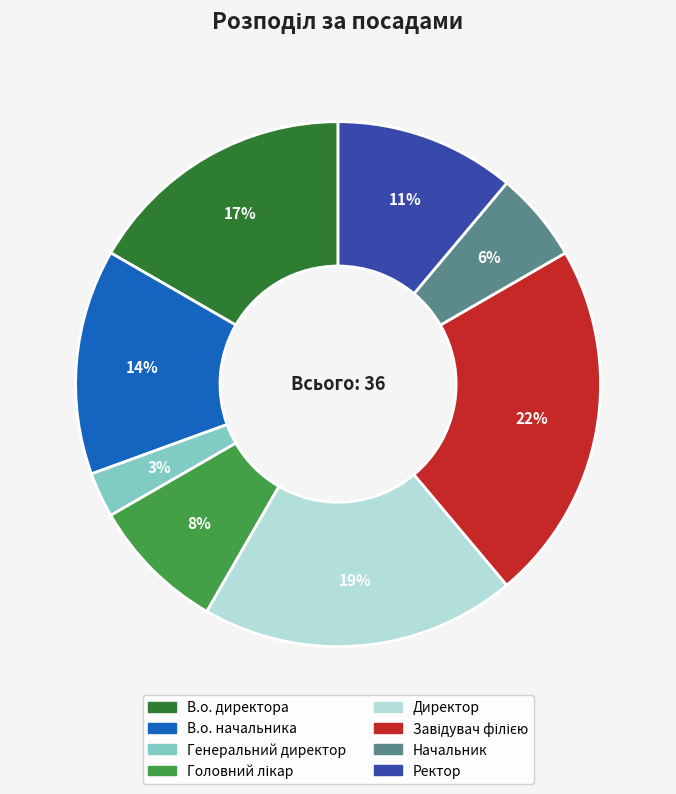

The Начальник slice represents 6% of the pie. True or false?

True